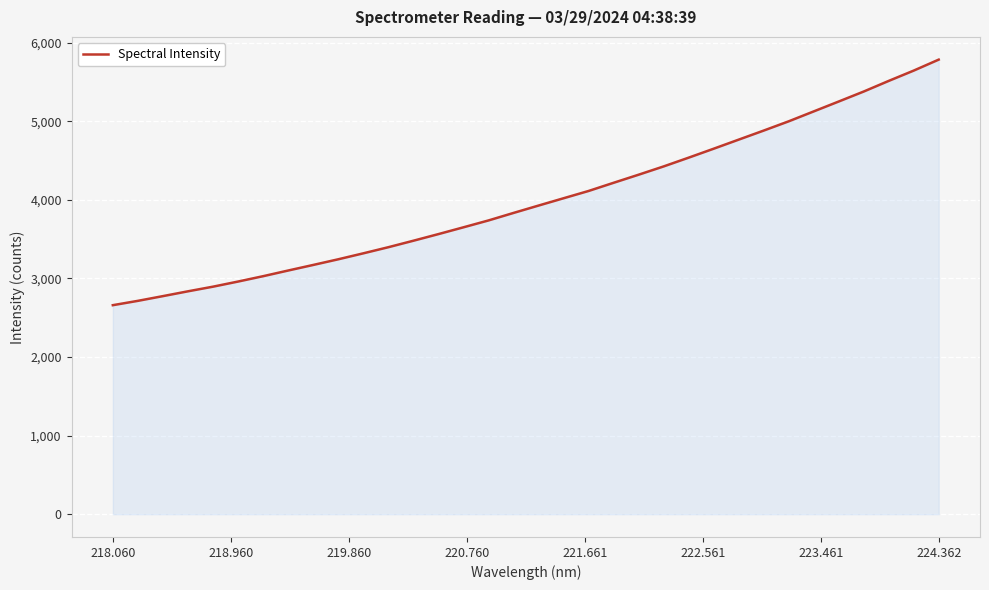

What is the difference between the maximum and minimum values?

3124.3